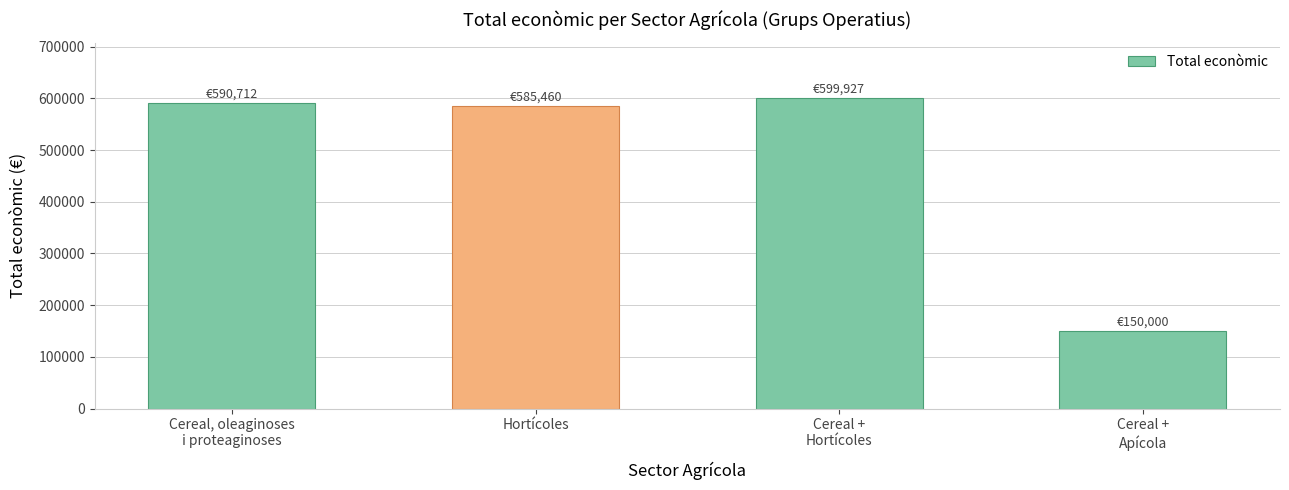

The chart shows a value of 782075 at Hortícoles. True or false?

False